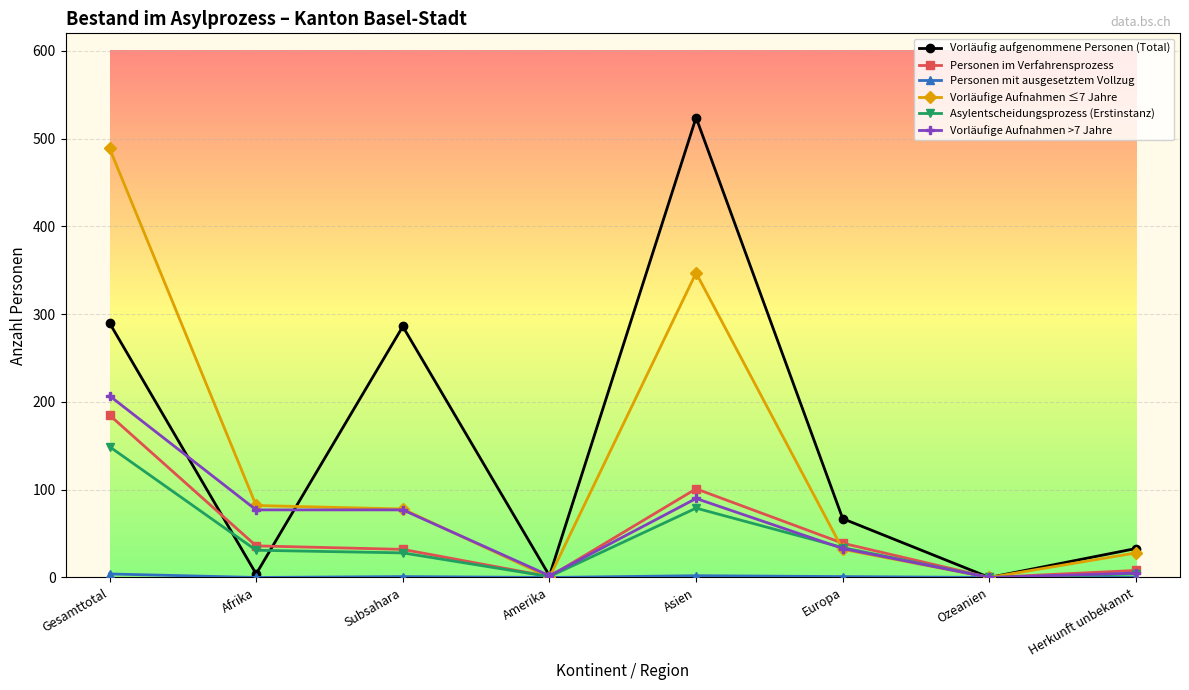

What position from the left is Asien?

5